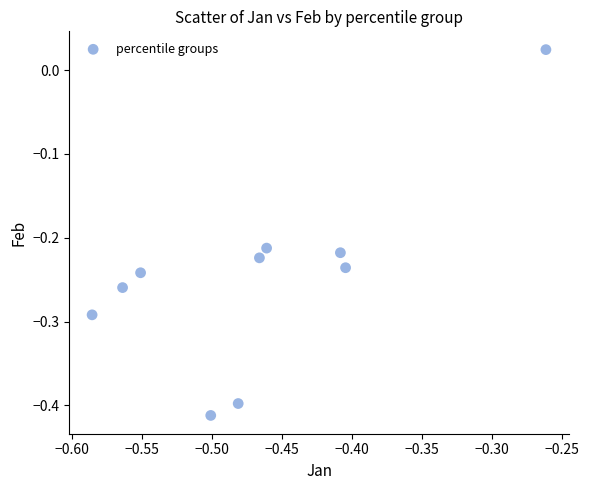

What is the range of Y values (max minus min)?

0.4